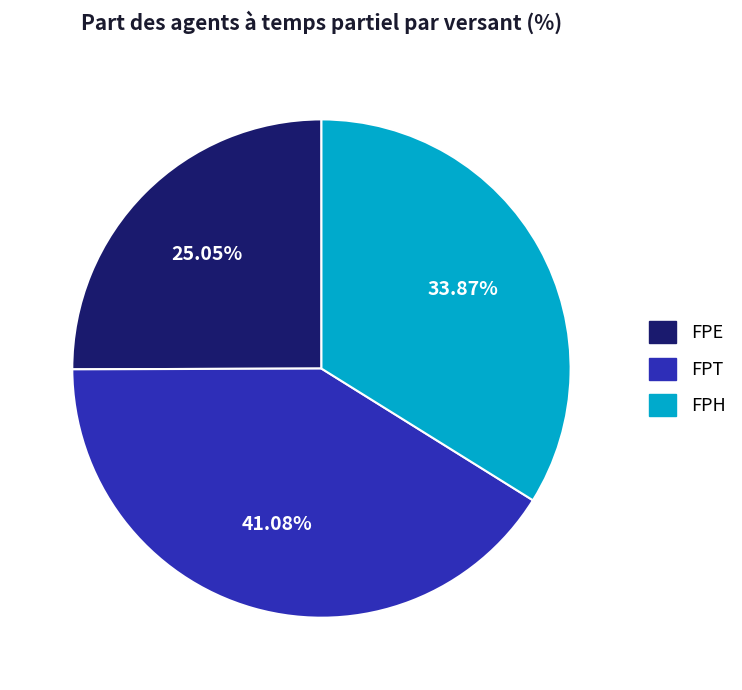

Combined, do FPH and FPE account for over 50%?

Yes